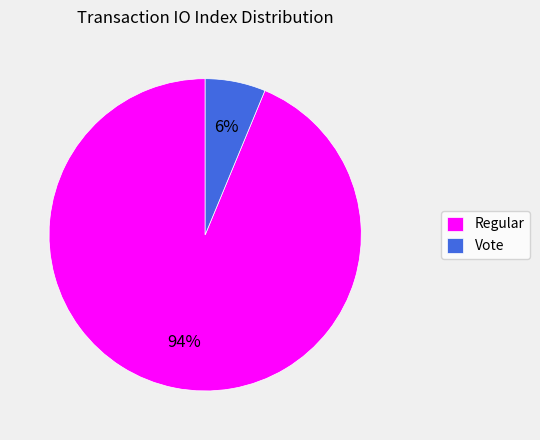

Is the sum of Regular and Vote greater than half?

Yes